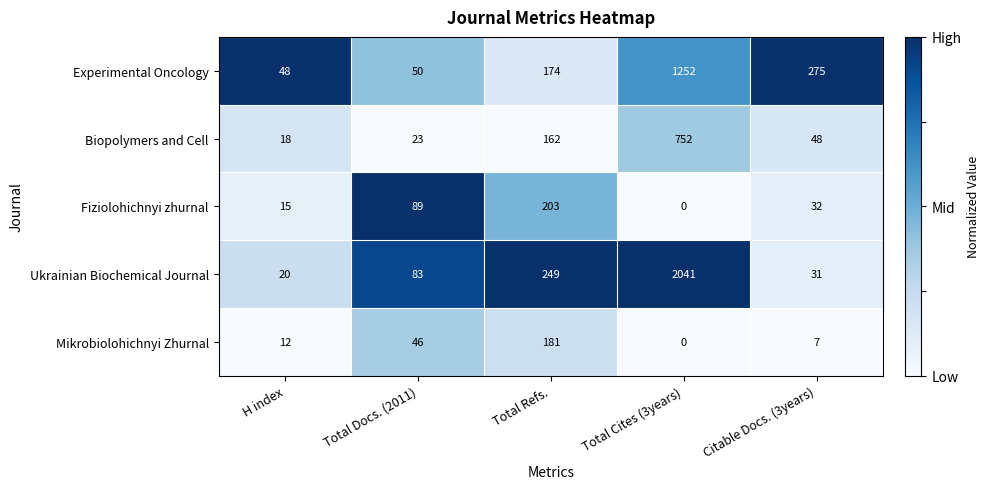

What is the maximum value shown in the chart?

2041